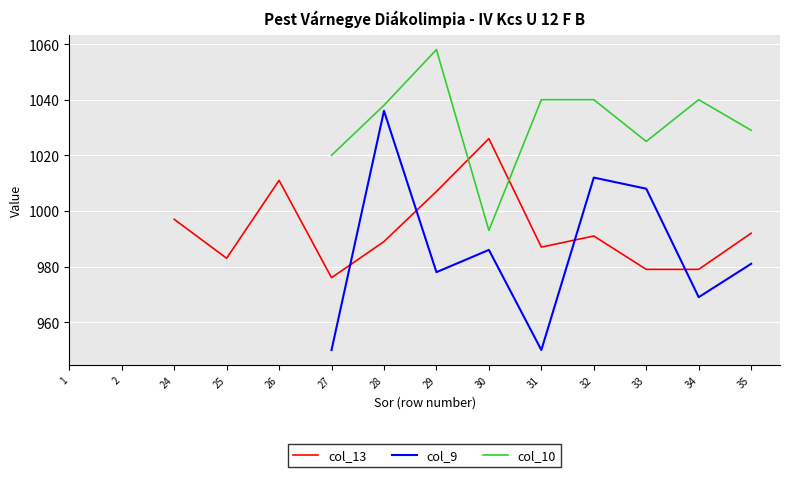

Which category has the highest value across all series?

29